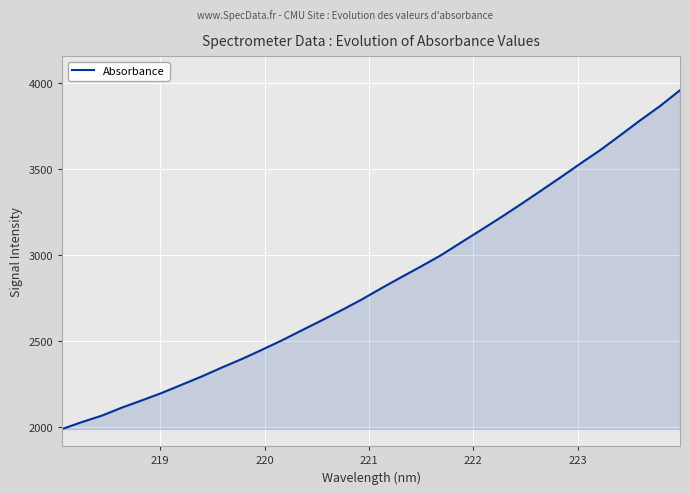

What is the difference between the maximum and minimum values?

1965.4